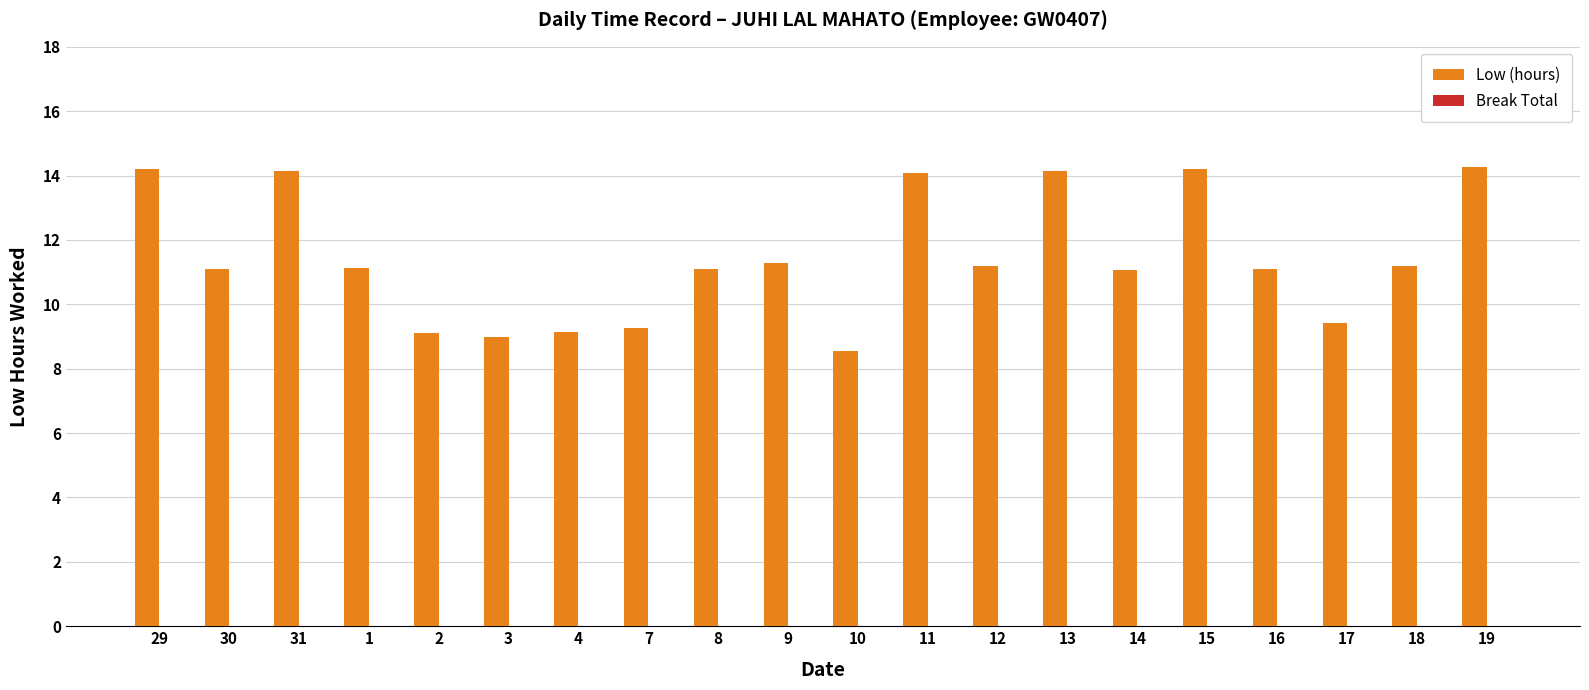

What is the difference between the maximum and second lowest values?

5.3